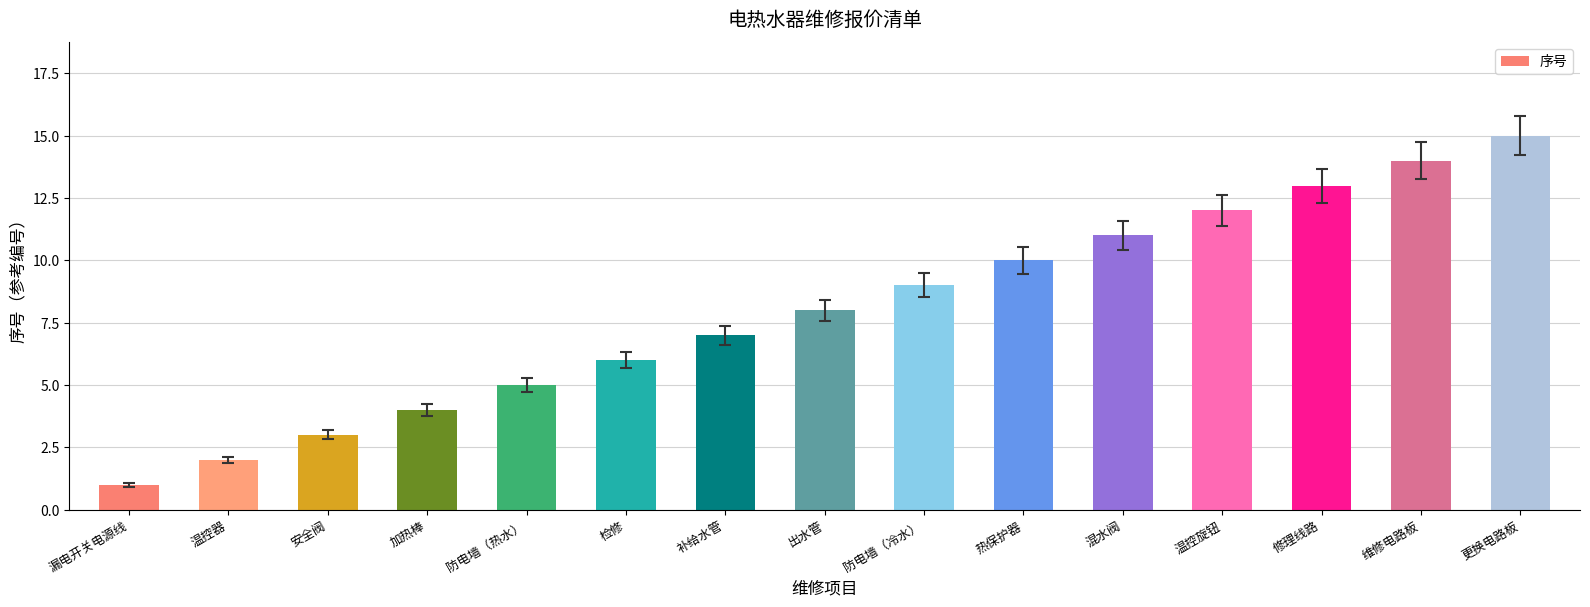

What is the greatest value displayed?

15